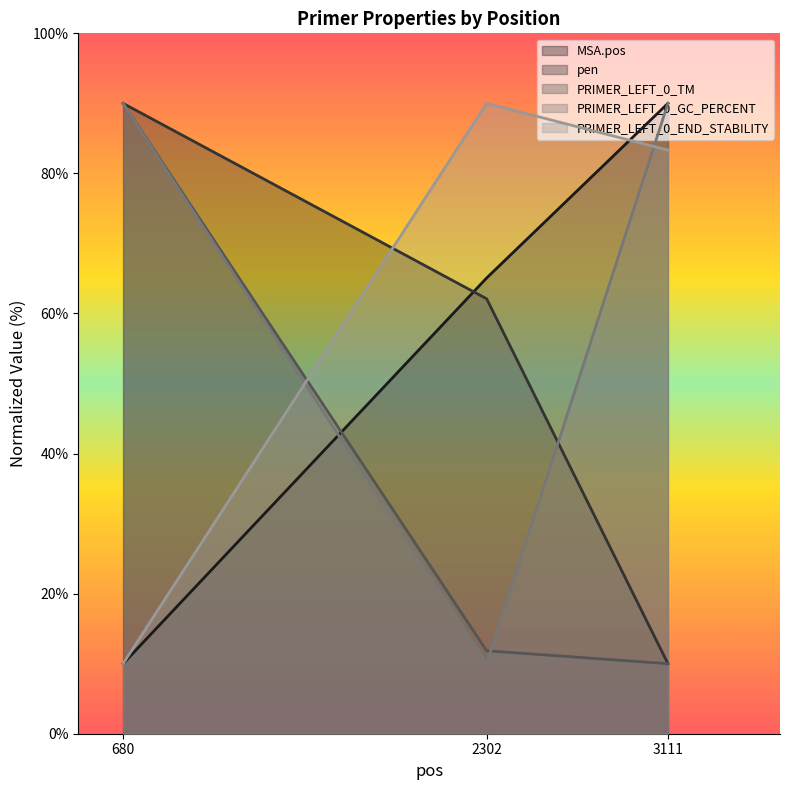

Rank the series at 680 from lowest to highest value.

MSA.pos, PRIMER_LEFT_0_END_STABILITY, pen, PRIMER_LEFT_0_TM, PRIMER_LEFT_0_GC_PERCENT